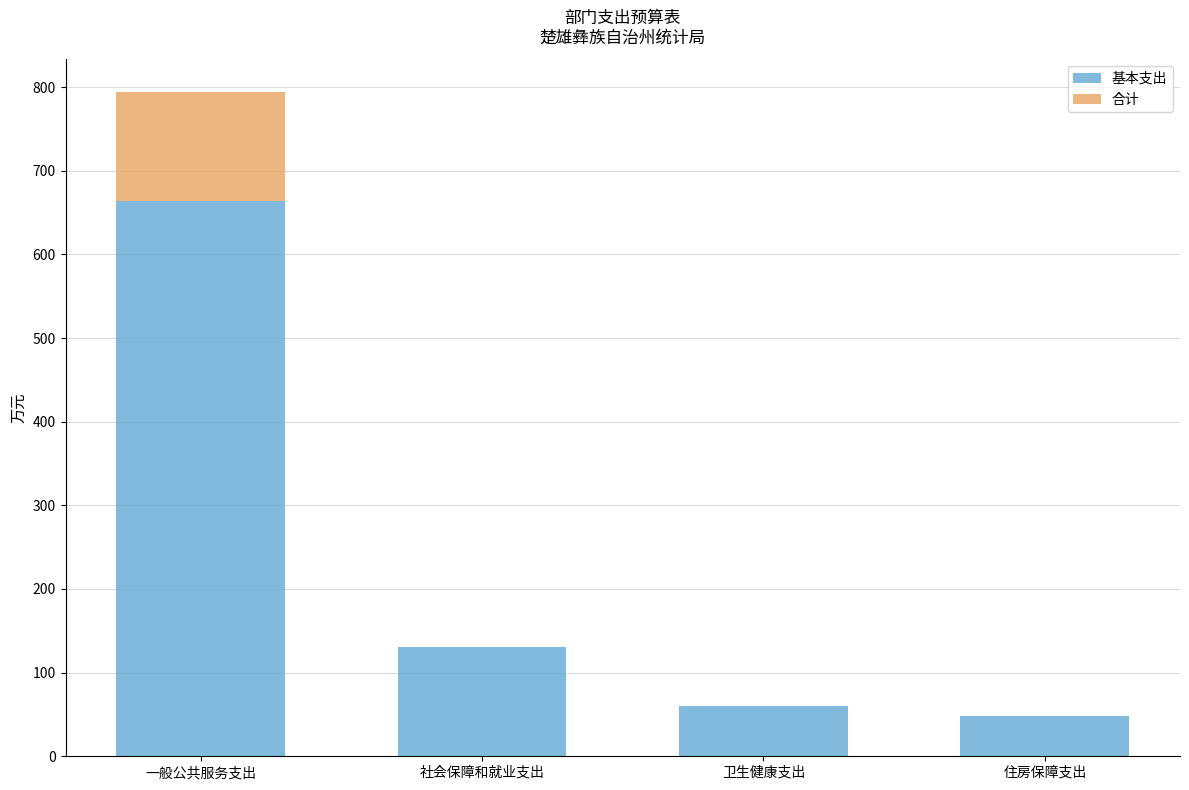

At which label is 基本支出 closest to 356?

社会保障和就业支出